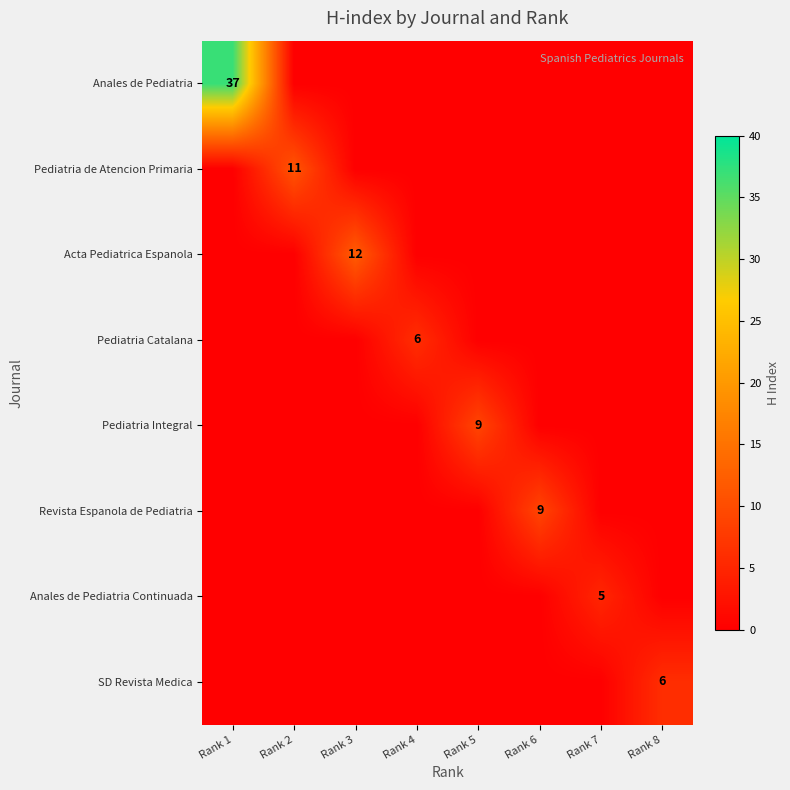

How many values in the Pediatria Integral series exceed 0?

1